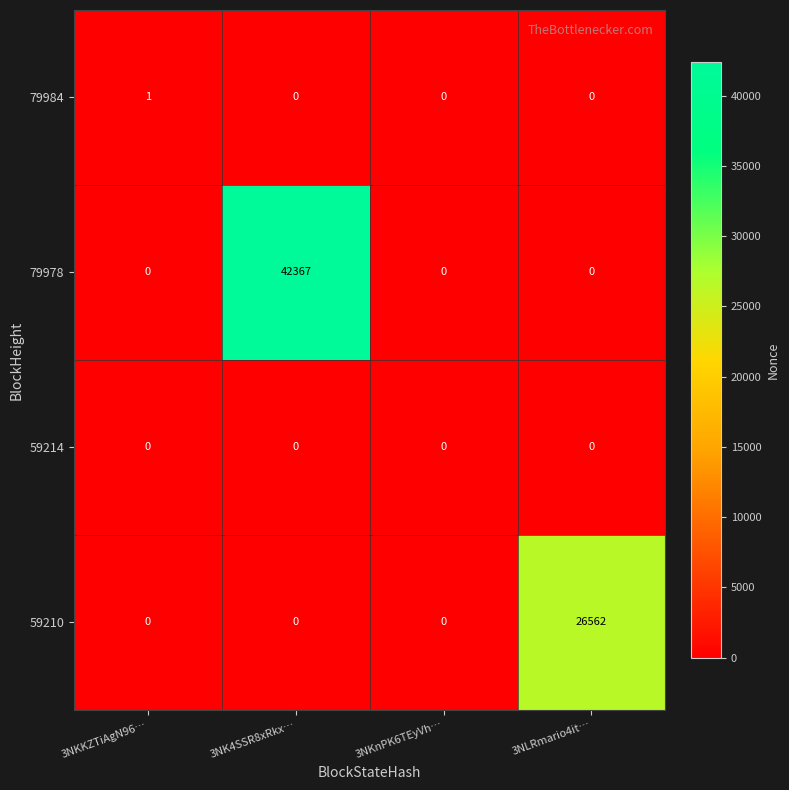

Which series has the widest spread of values?

79978